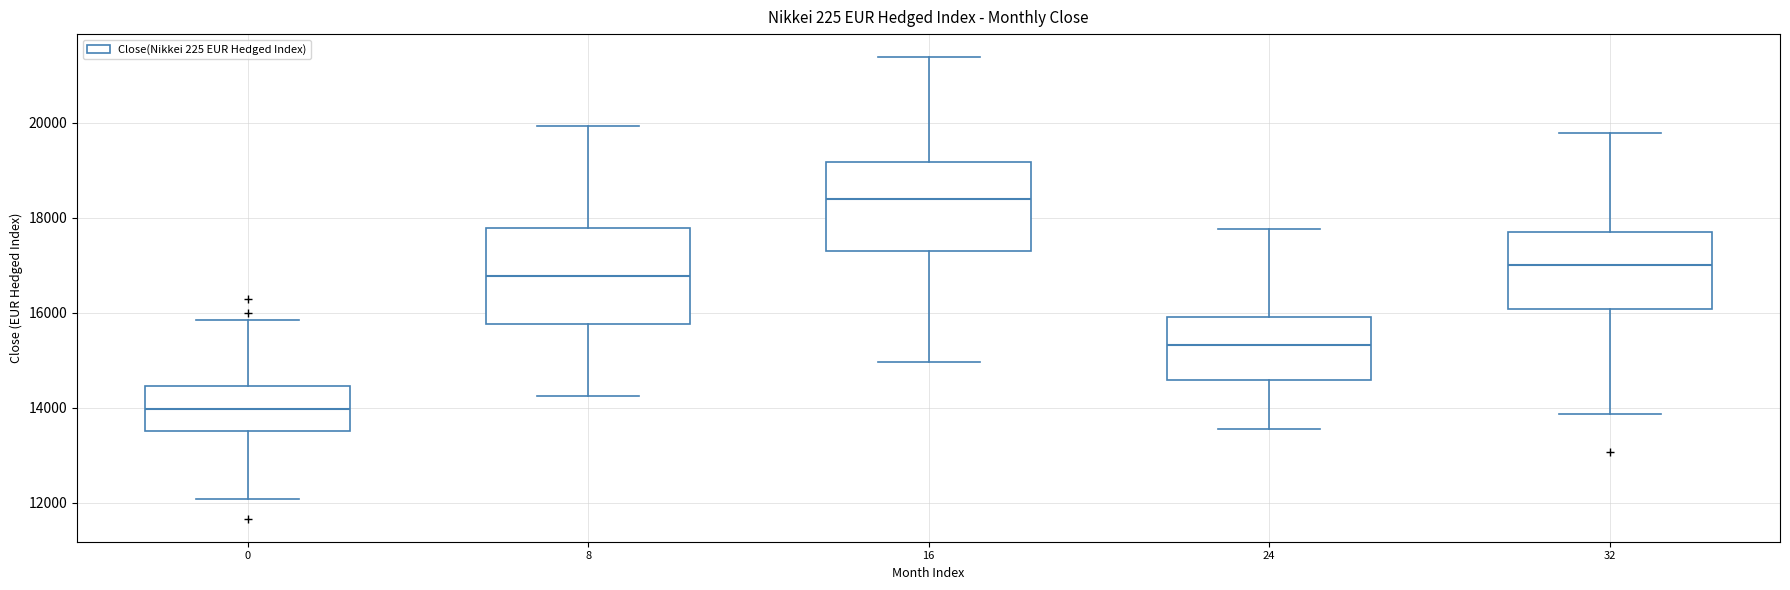

Reading left to right, transcribe this box plot: for each box, give where its median line is, the range the box spans, and where its two whiskers end, as read against the y-axis. The values are not printed on the chart, so give them approximately, as read against the axis.

0: median 14000, box 13400 to 14400, whiskers 12000 to 15800
8: median 16800, box 15800 to 17800, whiskers 14200 to 20000
16: median 18400, box 17200 to 19200, whiskers 15000 to 21400
24: median 15400, box 14600 to 16000, whiskers 13600 to 17800
32: median 17000, box 16000 to 17800, whiskers 13800 to 19800